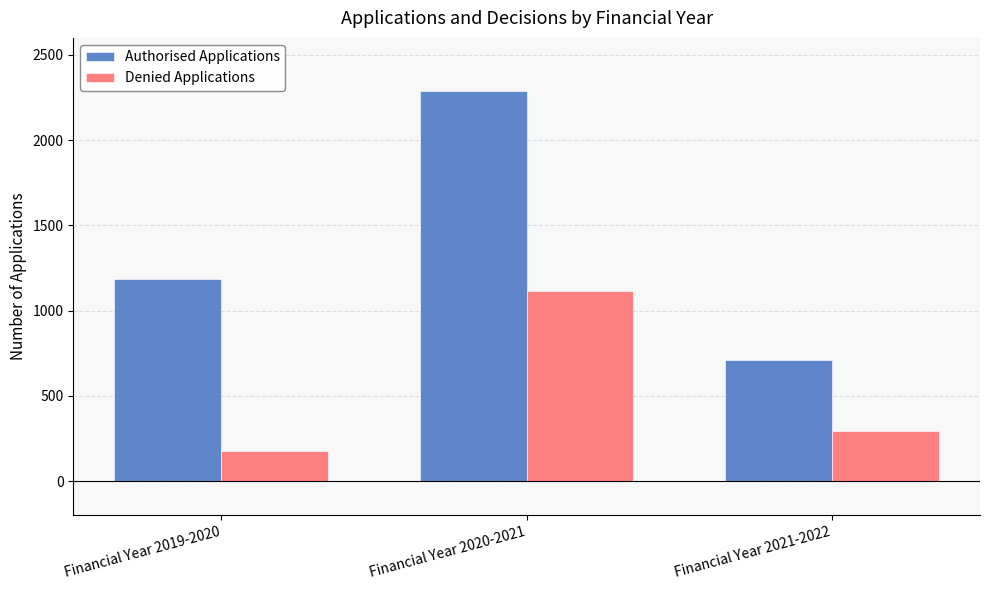

At how many categories does at least one series exceed 346?

3